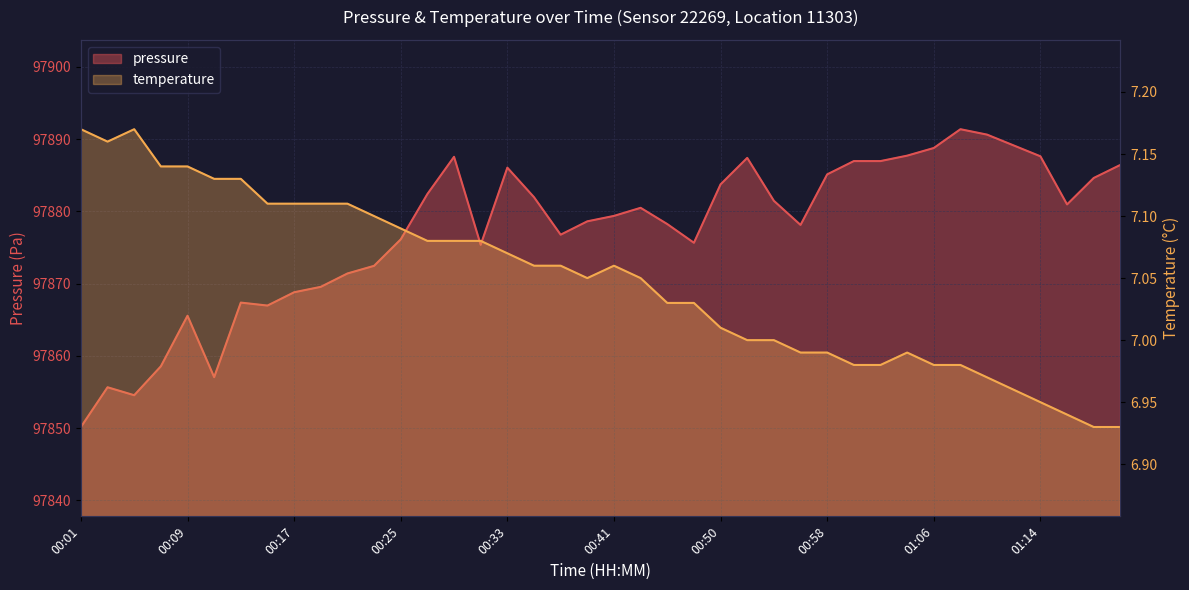

Reading right to left, list all the values displayed in this chart.

pressure: 97886.4	97884.6	97881.0	97887.6	97889.1	97890.6	97891.4	97888.8	97887.7	97887.0	97887.0	97885.1	97878.1	97881.5	97887.4	97883.8	97875.7	97878.2	97880.5	97879.4	97878.6	97876.8	97882.0	97886.1	97875.4	97887.6	97882.4	97876.1	97872.5	97871.4	97869.6	97868.8	97867.0	97867.4	97857.1	97865.6	97858.6	97854.6	97855.7	97850.2
temperature: 6.9	6.9	6.9	7.0	7.0	7.0	7.0	7.0	7.0	7.0	7.0	7.0	7.0	7.0	7.0	7.0	7.0	7.0	7.0	7.1	7.0	7.1	7.1	7.1	7.1	7.1	7.1	7.1	7.1	7.1	7.1	7.1	7.1	7.1	7.1	7.1	7.1	7.2	7.2	7.2